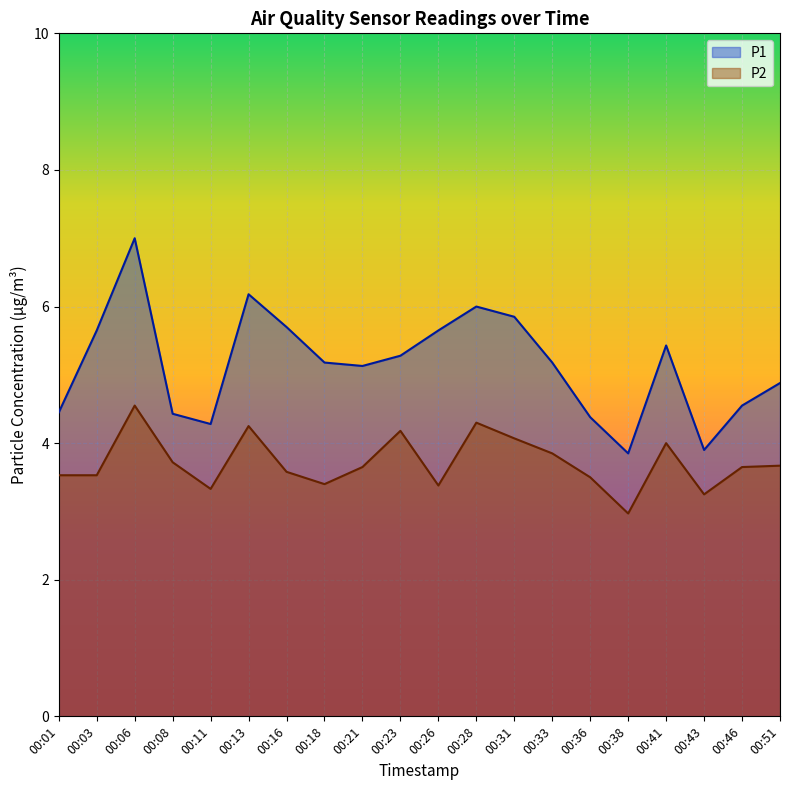

Rank the series by their maximum value, from lowest to highest.

P2, P1